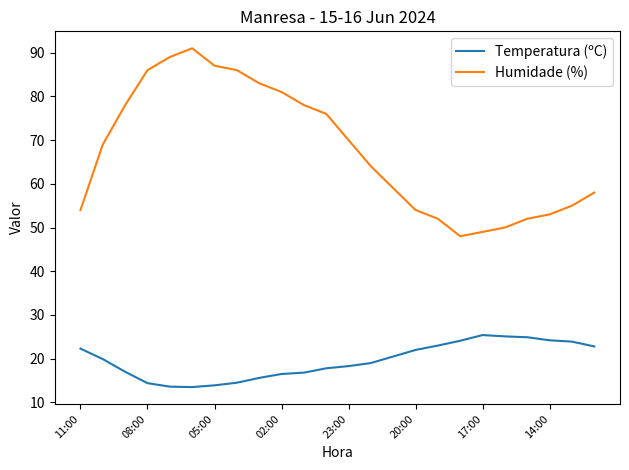

What is the difference between the maximum and minimum values in the Temperatura (ºC) series?

11.9